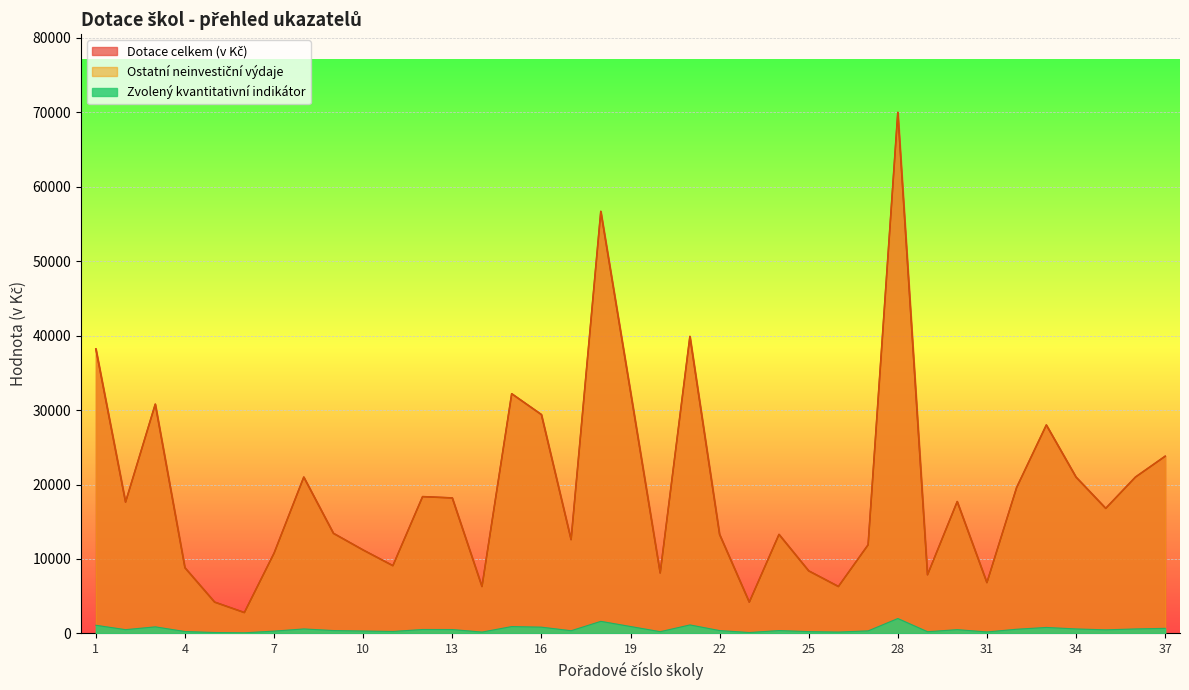

True or false: Ostatní neinvestiční výdaje has more than 2 interior local peaks.

True